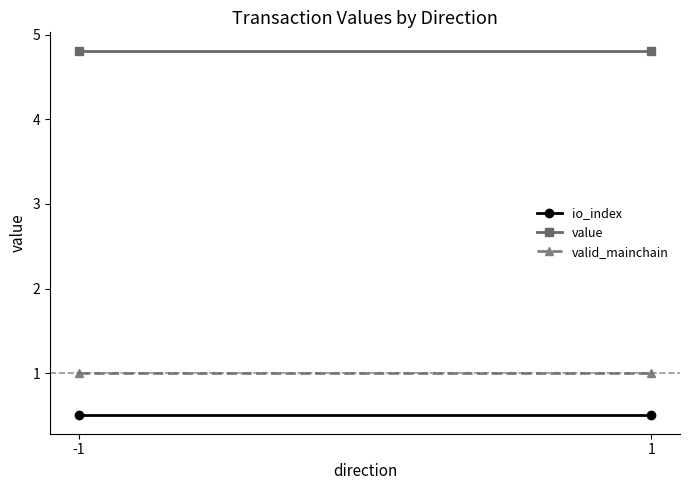

Rank the series at 1 from lowest to highest value.

io_index, valid_mainchain, value